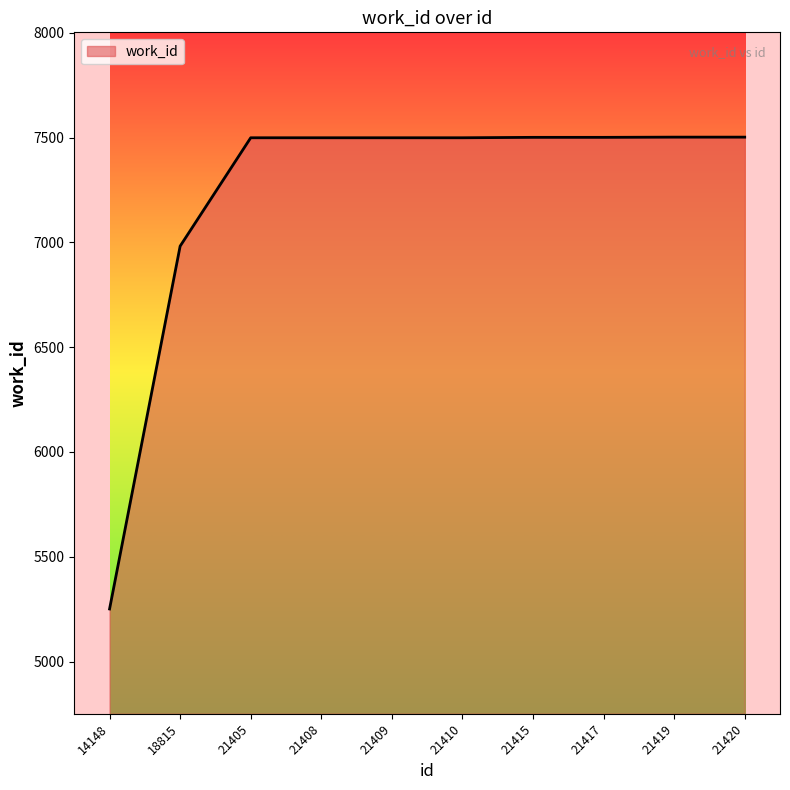

Count the number of data series in this chart.

1